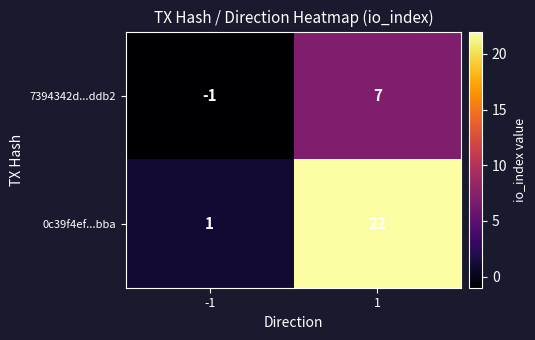

Which series has the largest total across all categories?

0c39f4ef...bba